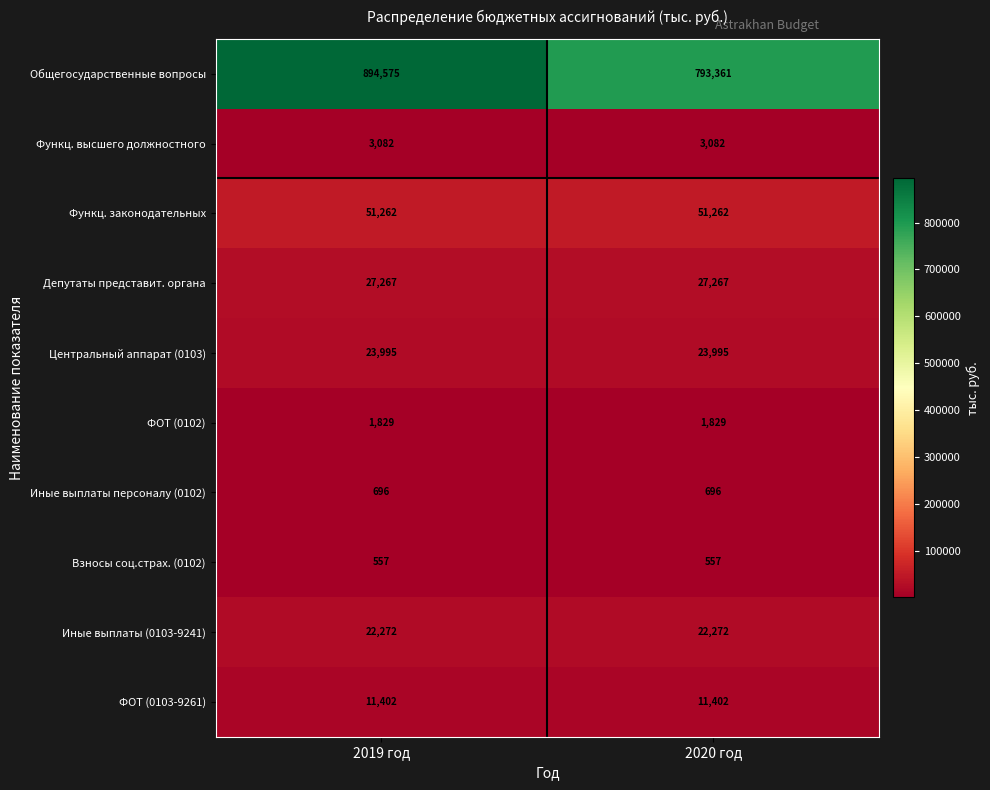

What is the smallest value displayed?

557